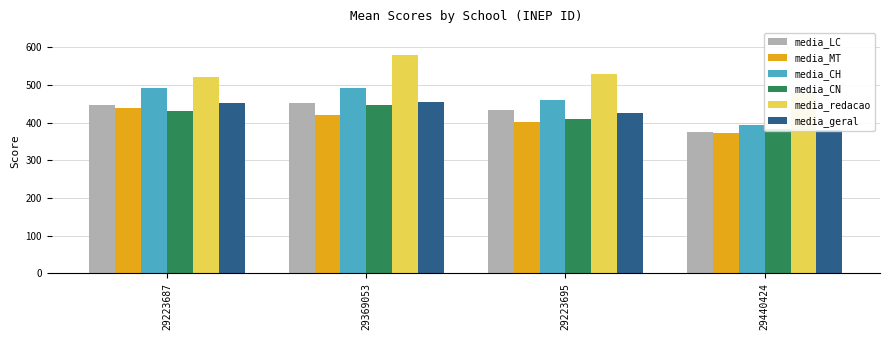

Reading left to right, list all the values displayed in this chart.

media_LC: 29223687=446.0	29369053=453.1	29223695=434.4	29440424=374.6
media_MT: 29223687=437.6	29369053=421.2	29223695=400.8	29440424=371.6
media_CH: 29223687=491.9	29369053=491.1	29223695=458.9	29440424=394.1
media_CN: 29223687=431.6	29369053=447.6	29223695=410.3	29440424=383.4
media_redacao: 29223687=520.2	29369053=578.8	29223695=528.5	29440424=479.2
media_geral: 29223687=451.8	29369053=453.2	29223695=426.1	29440424=380.9